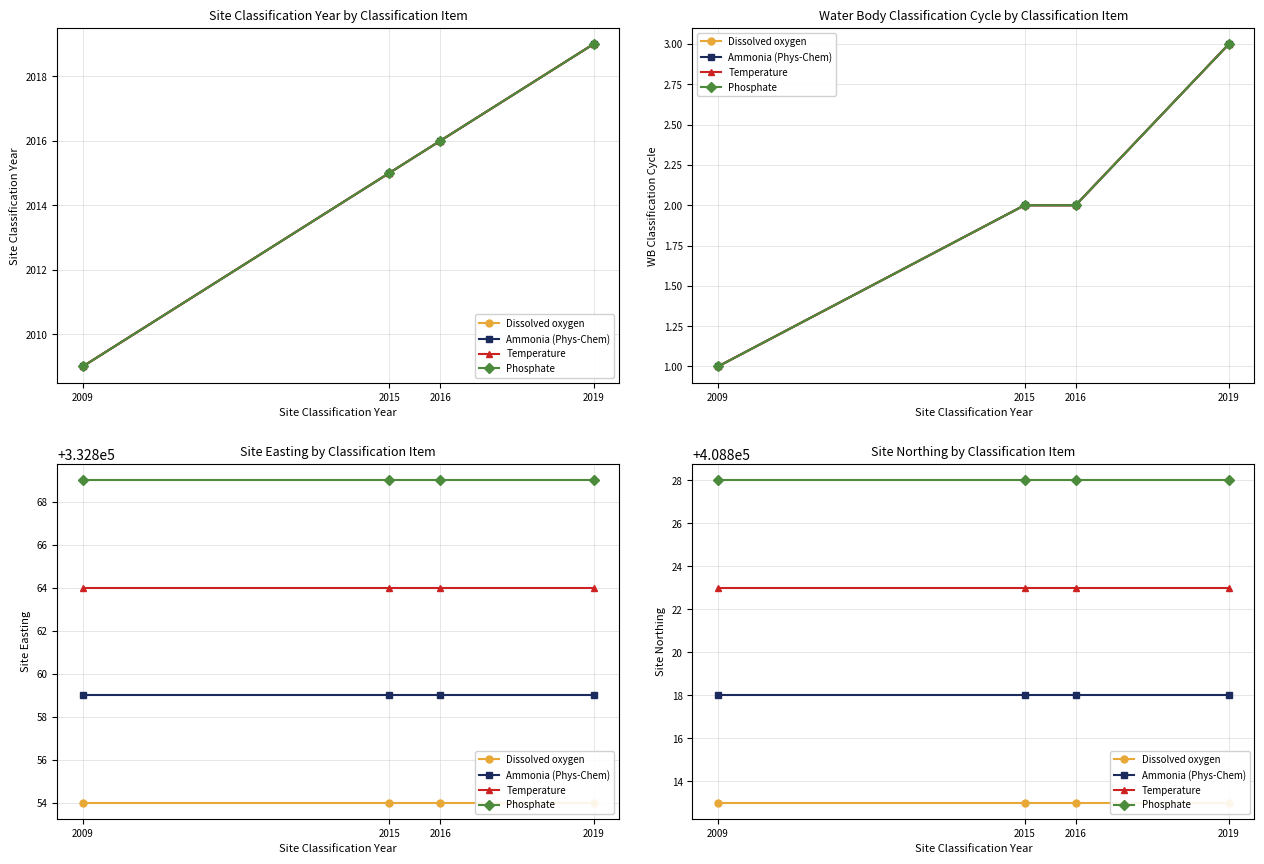

Does the chart display data point markers on the line(s)?

Yes